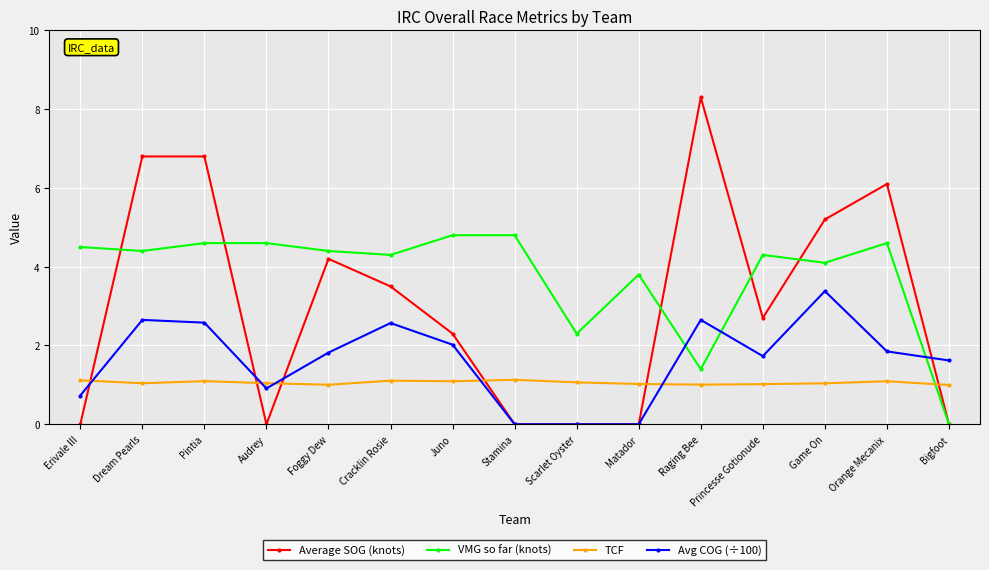

What is the maximum value for TCF?

1.1